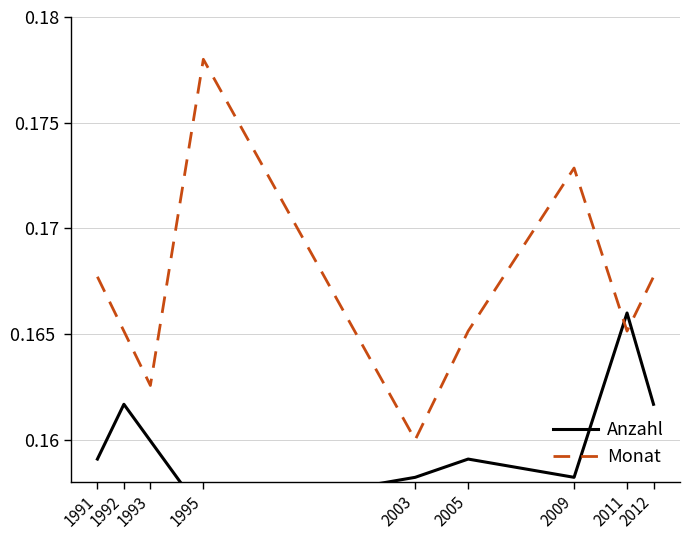

What are all the series names shown in the legend?

Anzahl, Monat